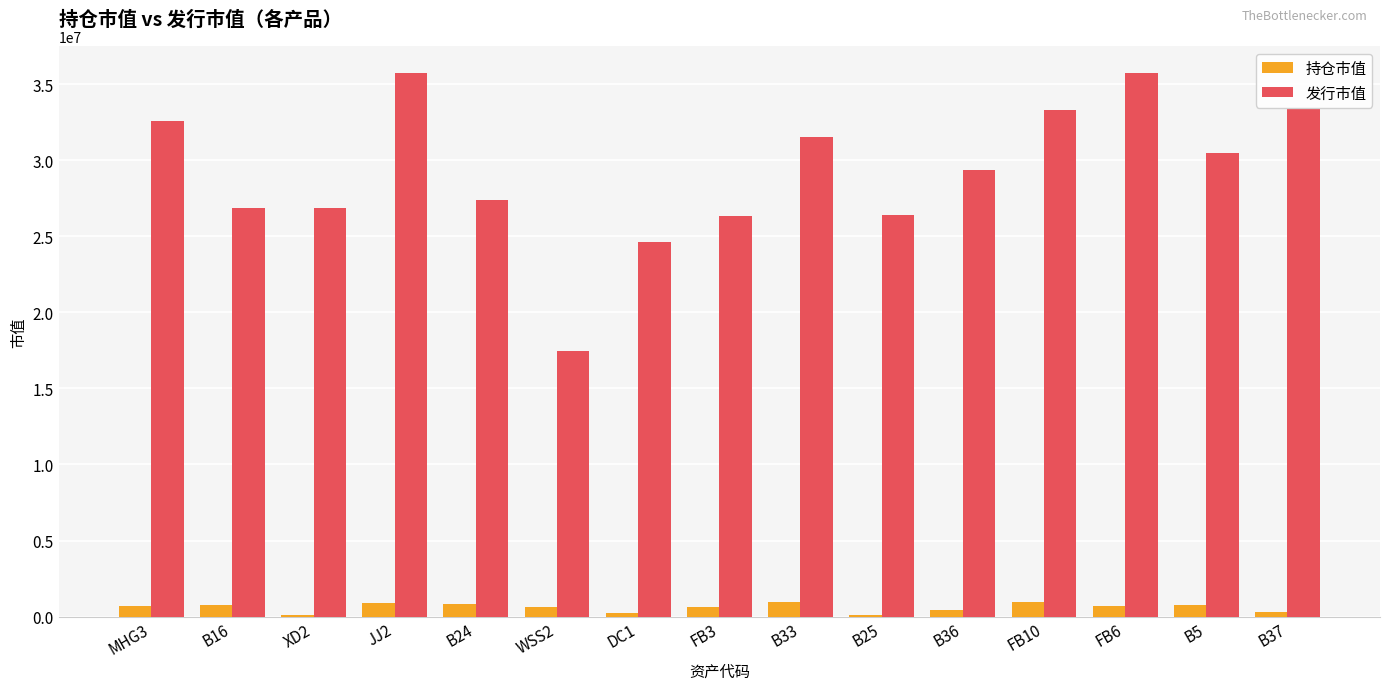

At how many categories does at least one series exceed 28003291?

8